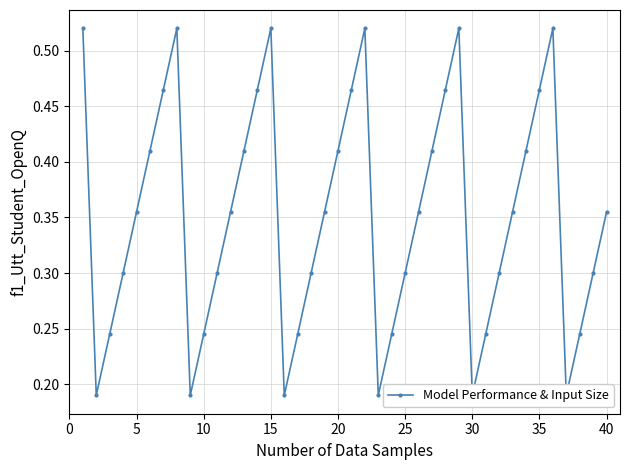

How many lines are shown in the chart?

1